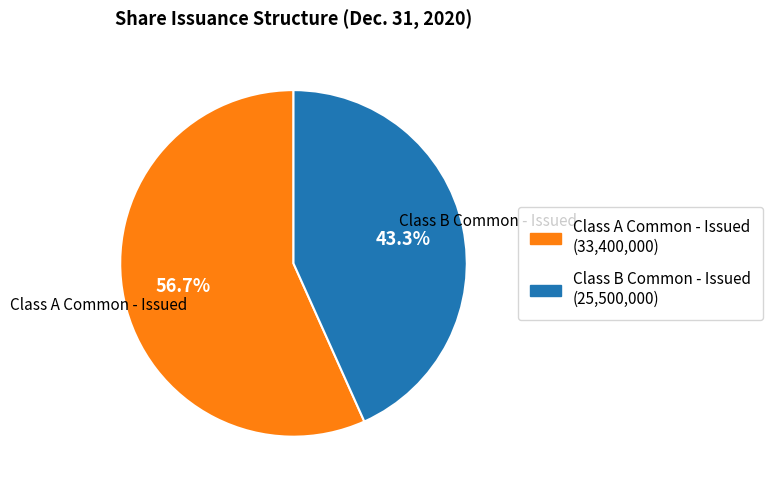

What is the ratio of the value at Class A Common - Issued (33,400,000) to the value at Class B Common - Issued (25,500,000)?

1.3